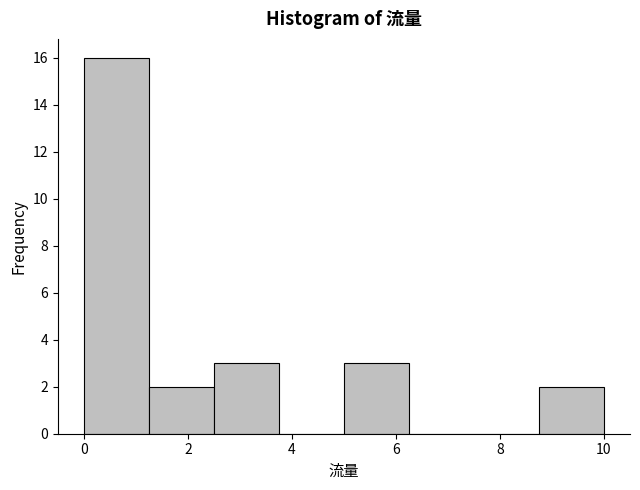

Reading left to right, transcribe this chart: for each bar, give the range it covers on the x-axis and its height. Neither the bar edges nor the heights are printed on the chart, so give them approximately, as read against the axes.

0.00 to 1.25: 16
1.25 to 2.50: 2
2.50 to 3.75: 3
3.75 to 5.00: 0
5.00 to 6.25: 3
6.25 to 7.50: 0
7.50 to 8.75: 0
8.75 to 10.00: 2